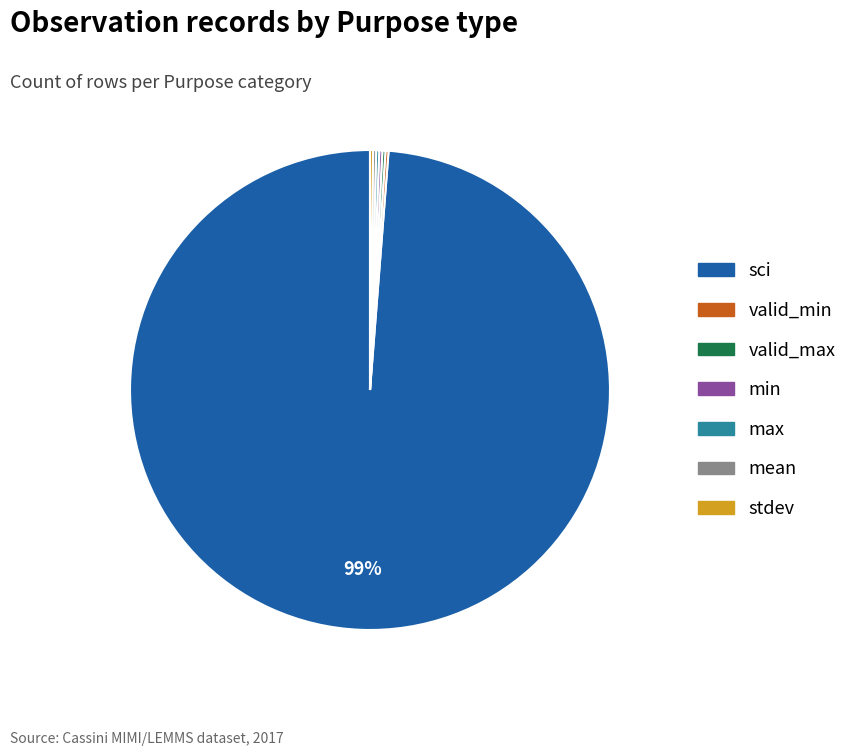

What is the largest slice in the pie chart?

sci